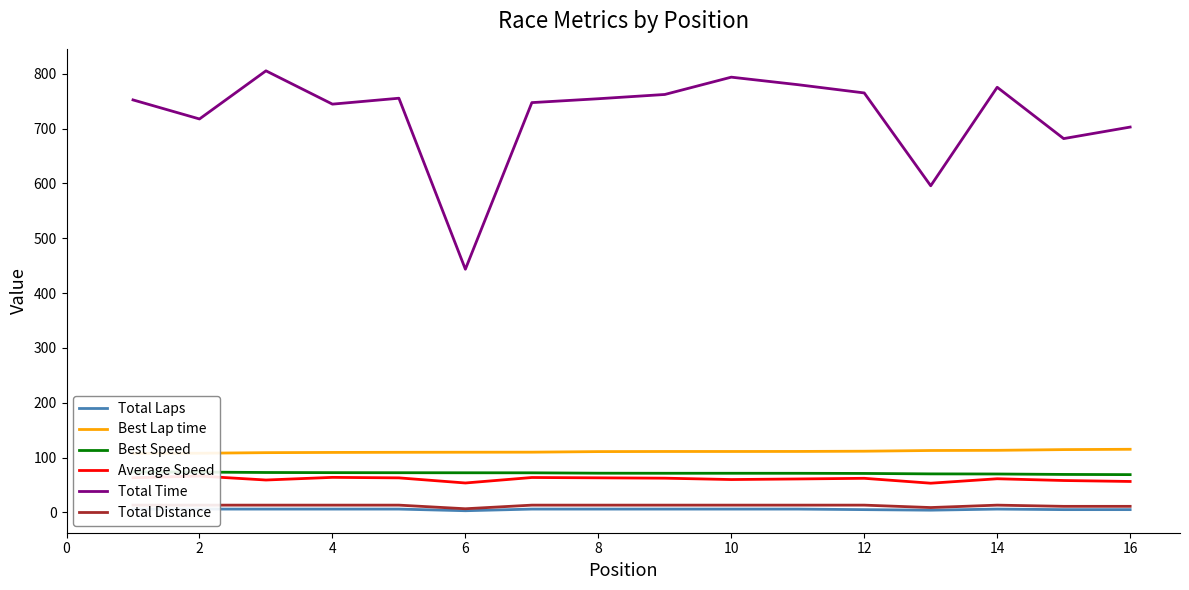

How many interior local peaks does the Total Time series have?

4